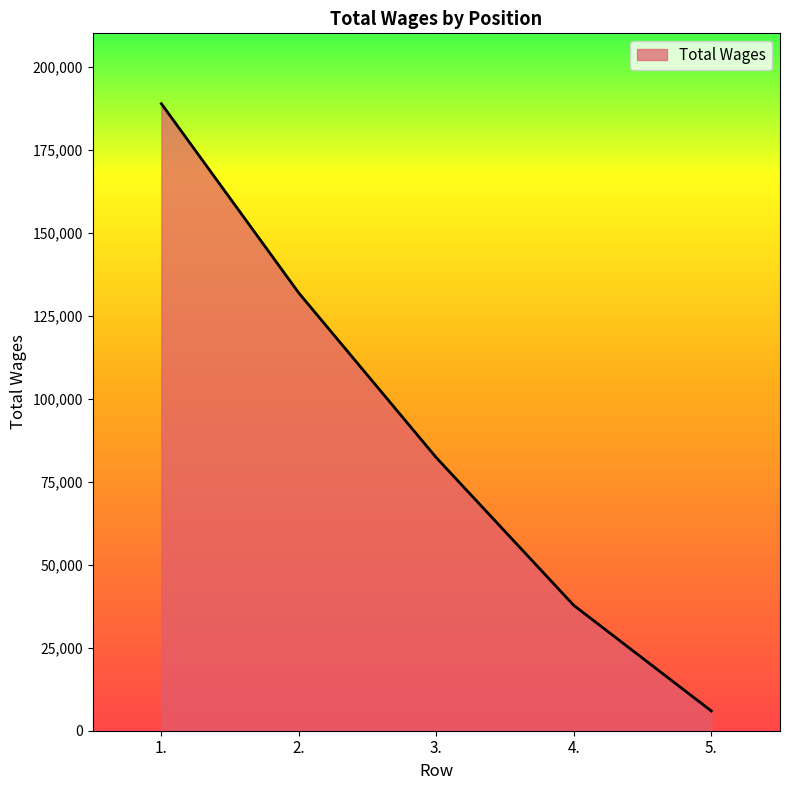

List the labels in order of value, largest first.

1., 2., 3., 4., 5.